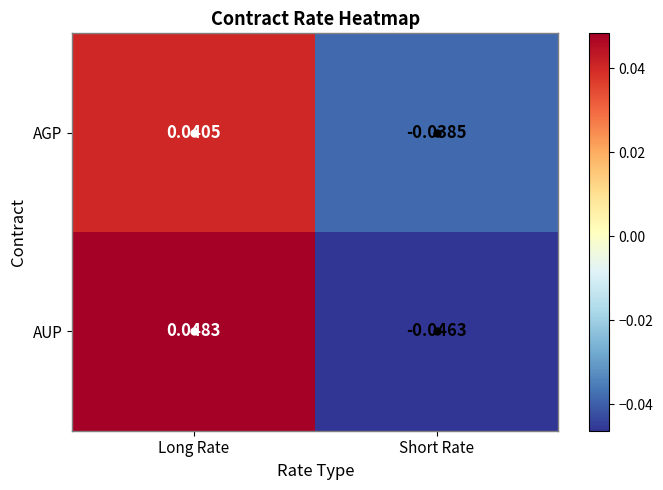

At which label does AUP first exceed 0?

Long Rate